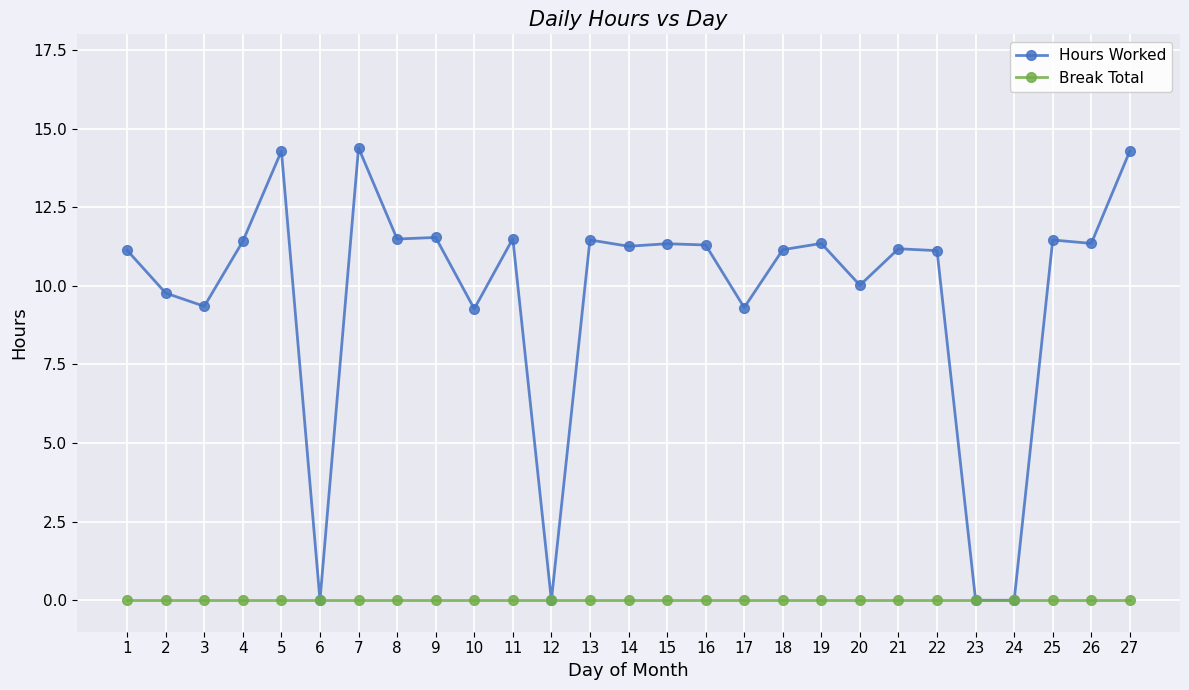

Read the Hours Worked value at 27.

14.3